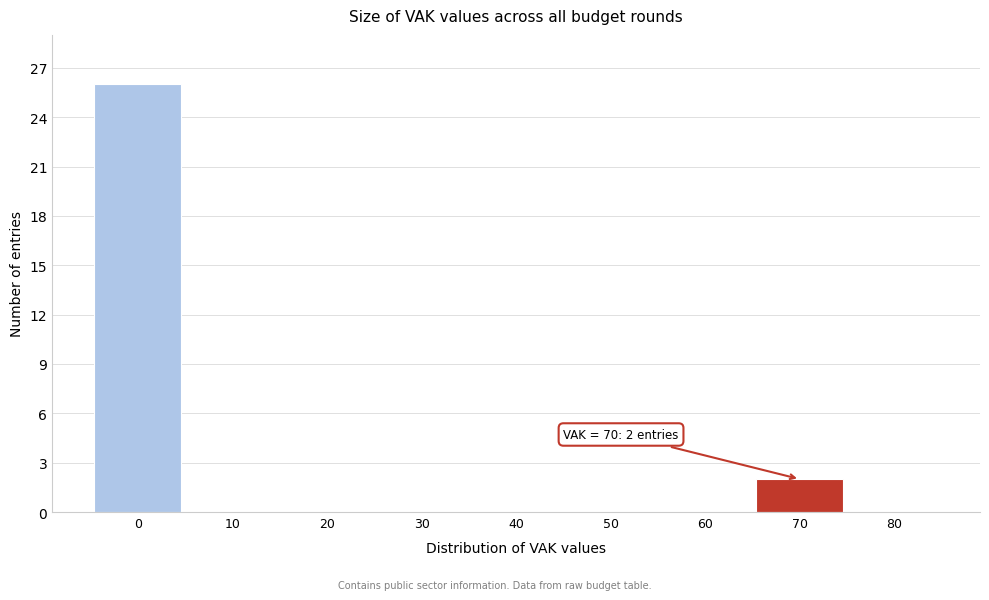

Over which range of the x-axis is the bar tallest?

-5 to 5